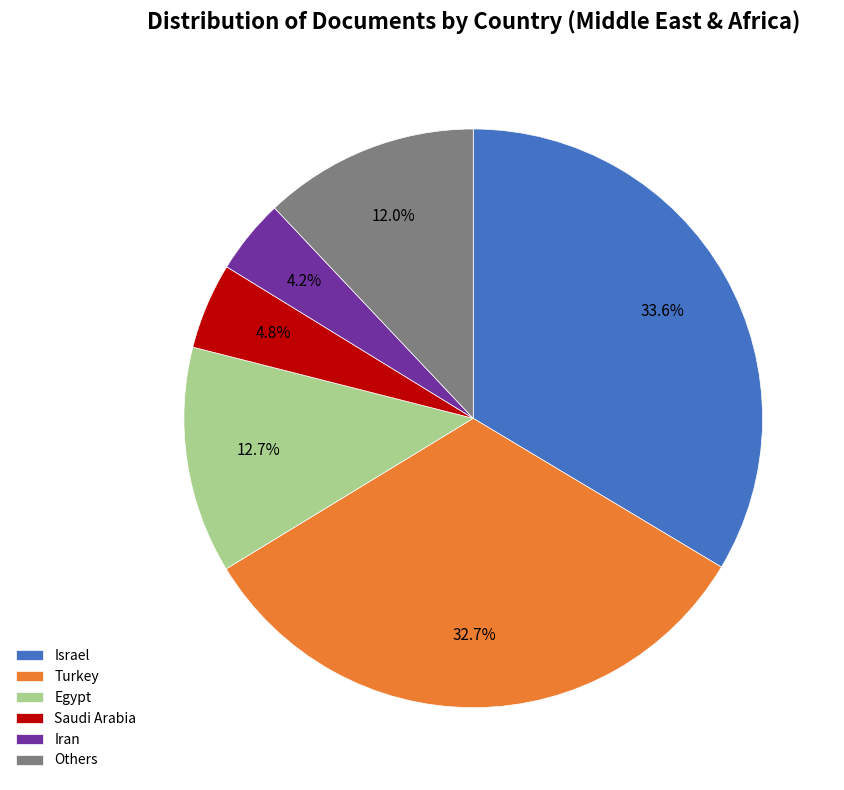

What is the total percentage of Saudi Arabia and Israel?

38.4%